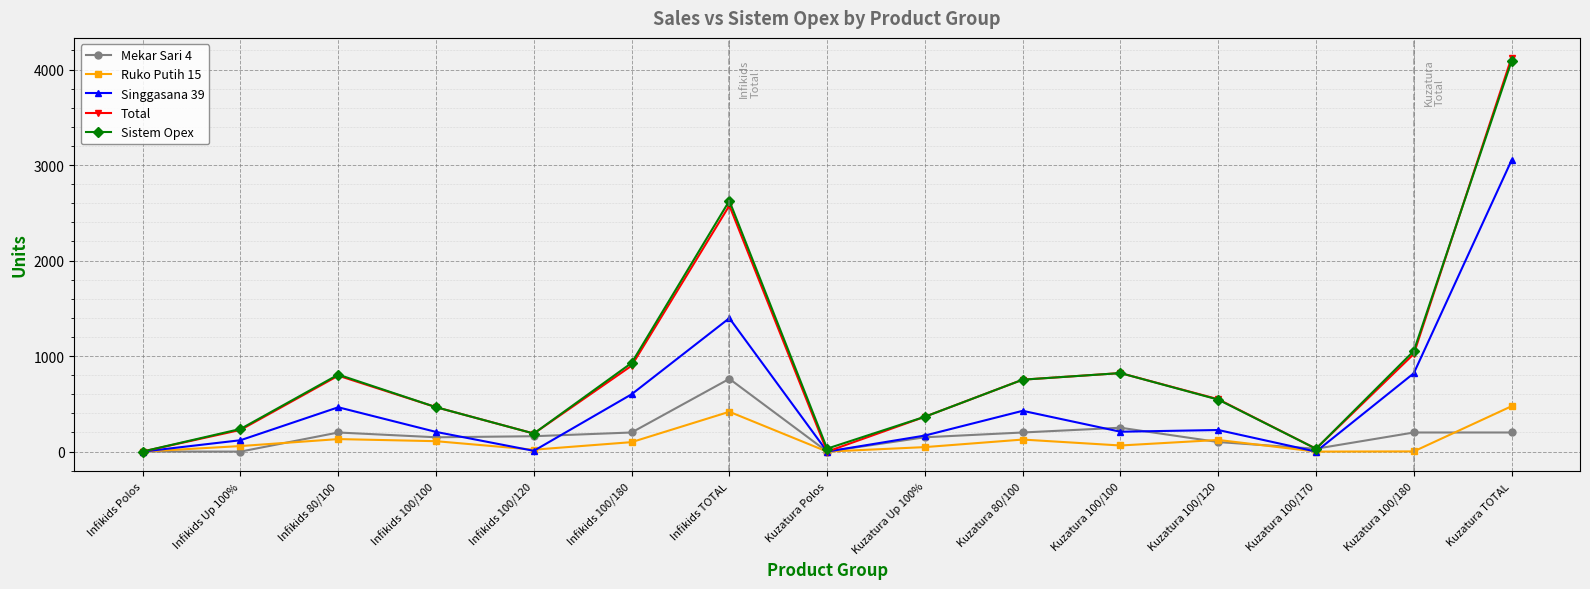

Which series changed the most between Infikids 100/180 and Kuzatura 100/100?

Singgasana 39